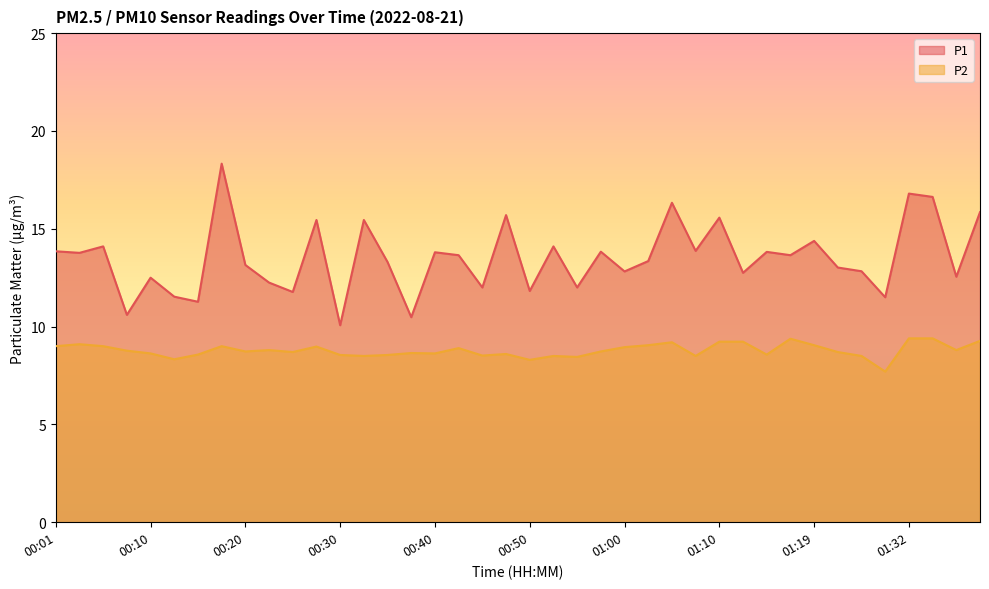

In P1, how many points are lower than both neighbors (excluding endpoints)?

15